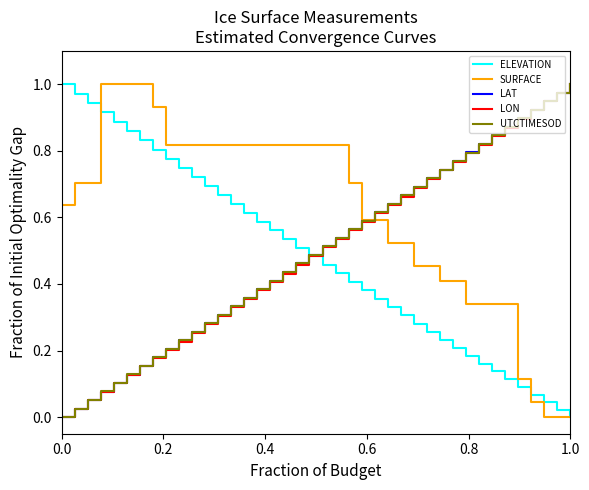

Which series has the largest total across all categories?

SURFACE